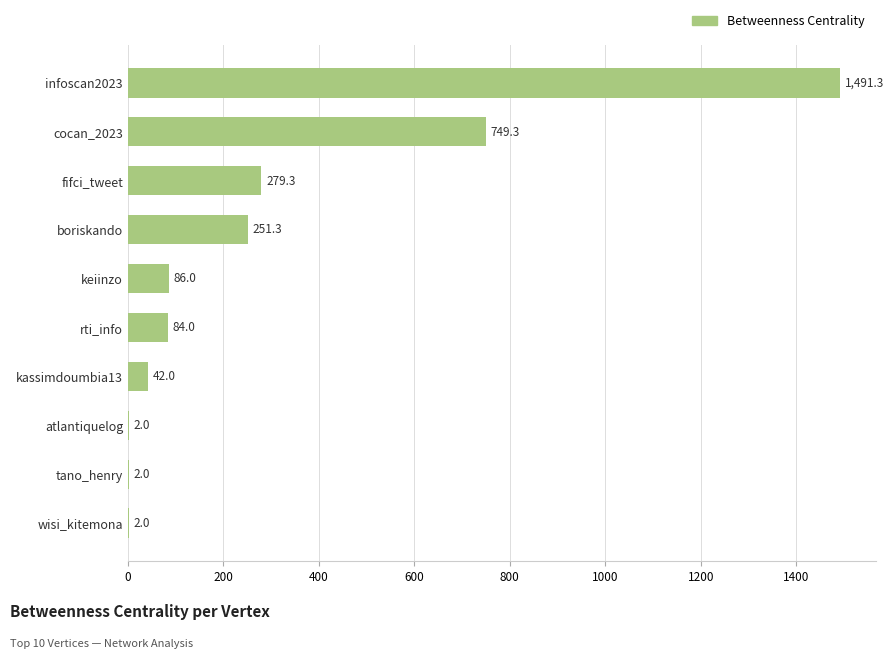

What value does the data have at kassimdoumbia13?

42.0